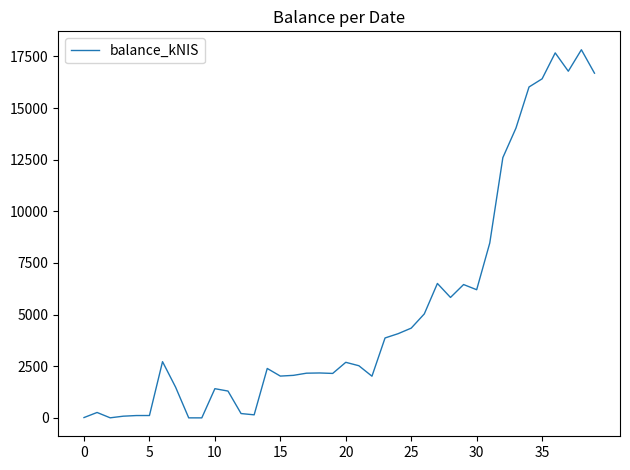

What is the greatest value displayed?

17821.6